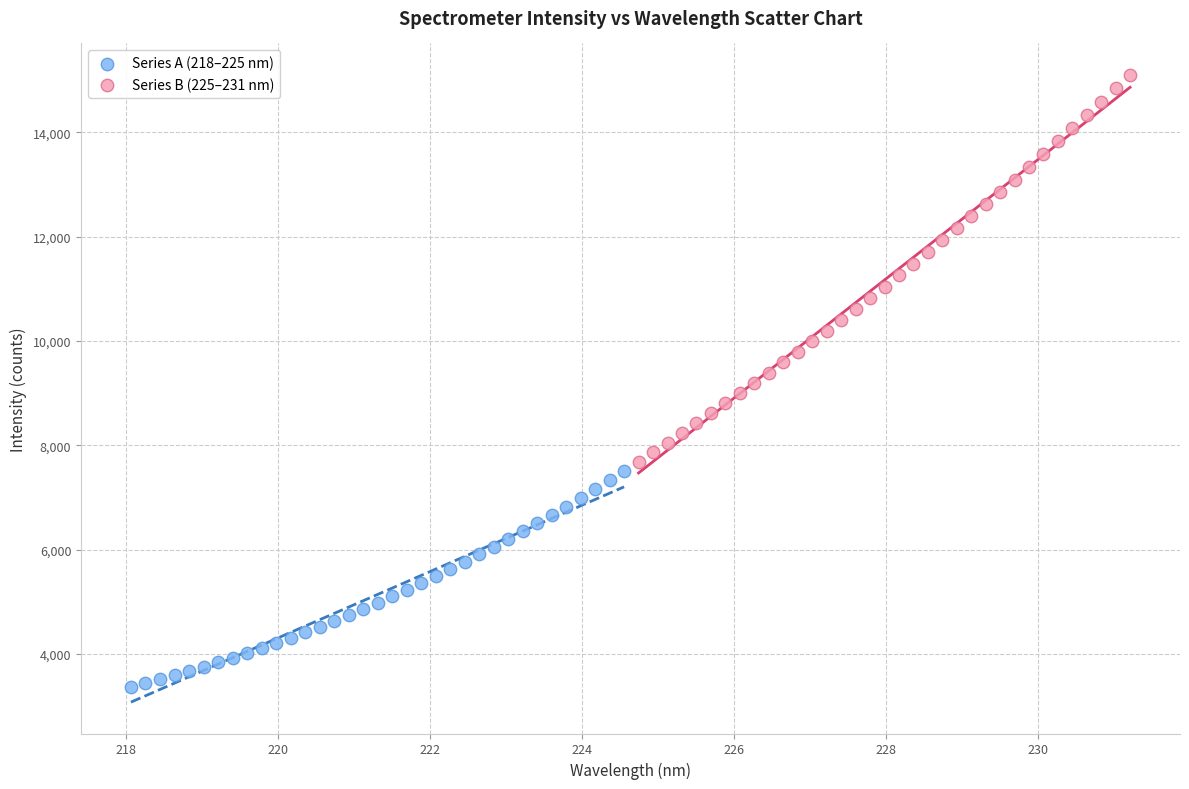

Which series reaches the maximum Y coordinate?

Series B (225–231 nm)